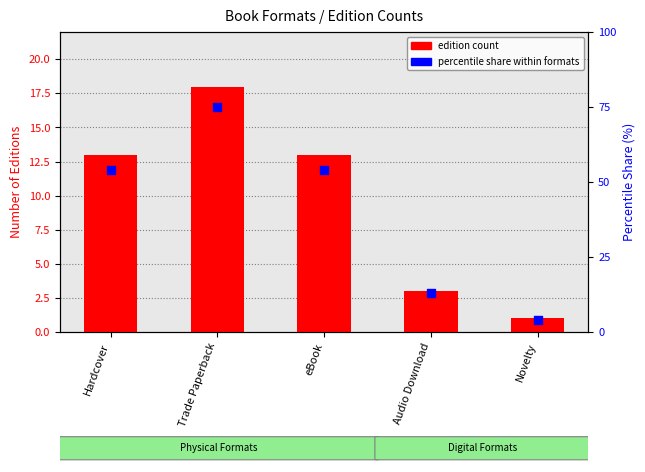

Which series has the largest total across all categories?

percentile share within formats